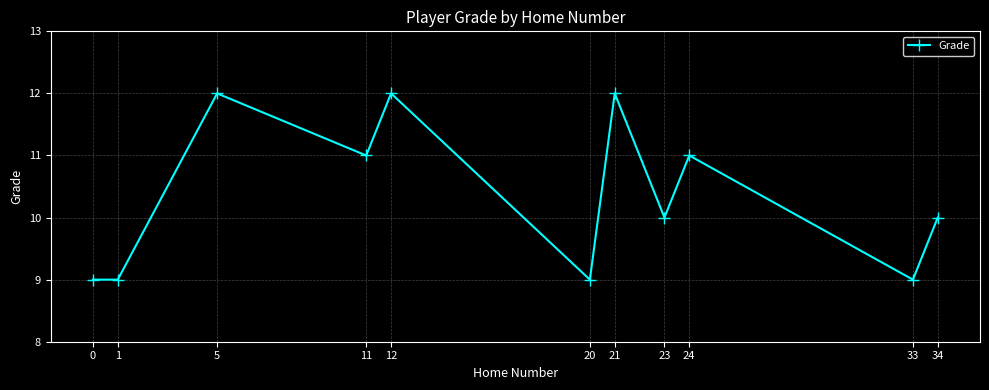

Reading right to left, what are all the values shown in this chart?

10	9	11	10	12	9	12	11	12	9	9